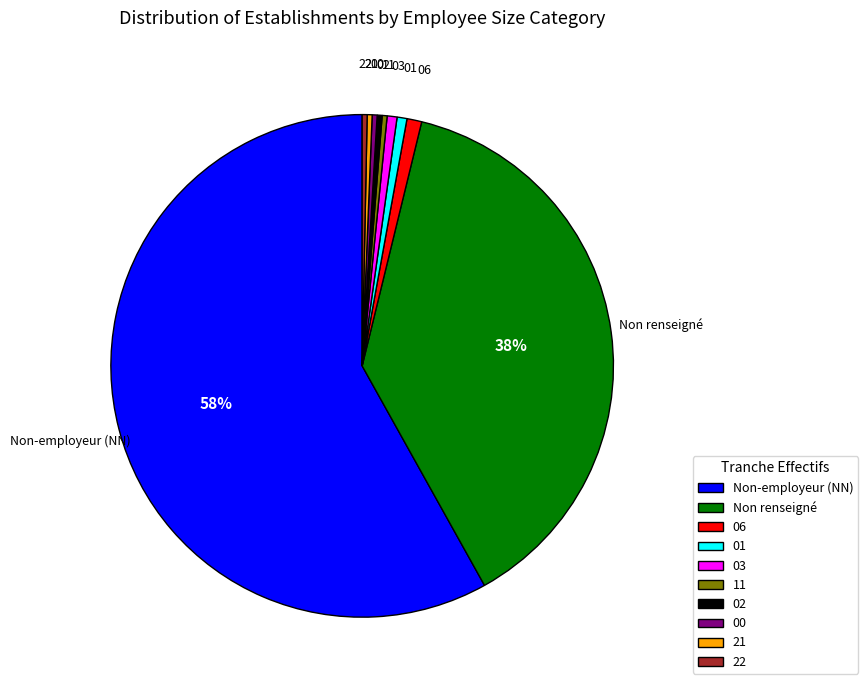

Is there any slice that represents more than half of the pie?

Yes